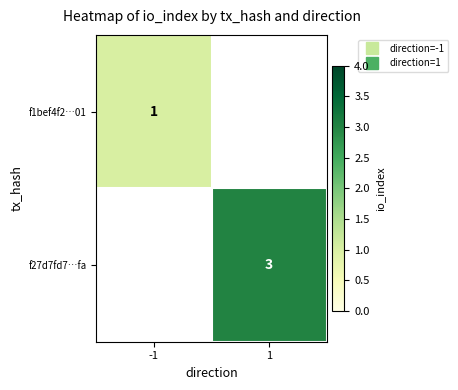

Which has a higher value, -1 or 1?

1